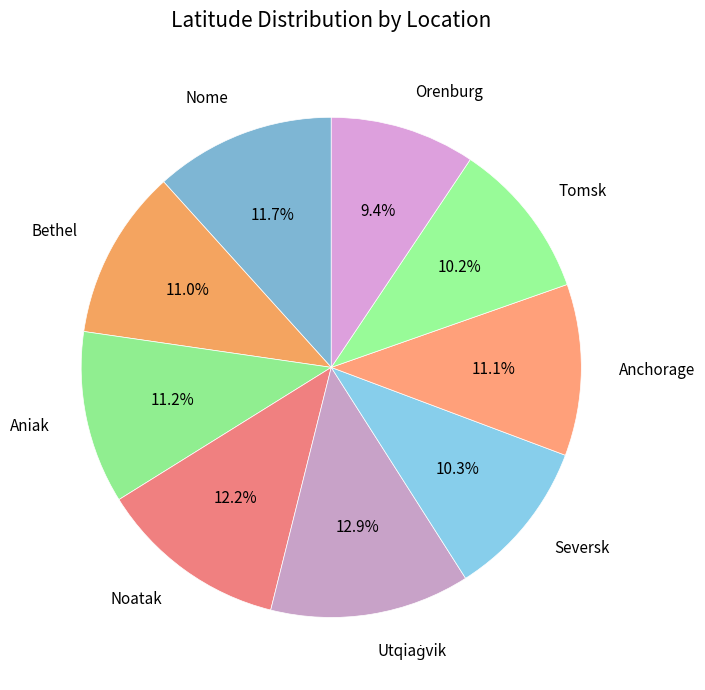

Does any single category account for the majority?

No